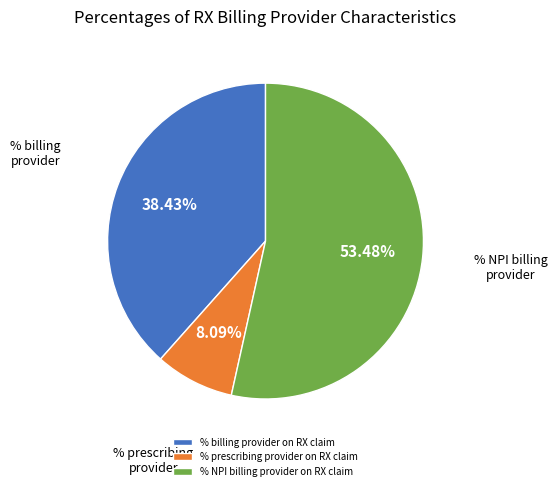

Rank the categories by value from lowest to highest.

% prescribing provider on RX claim, % billing provider on RX claim, % NPI billing provider on RX claim